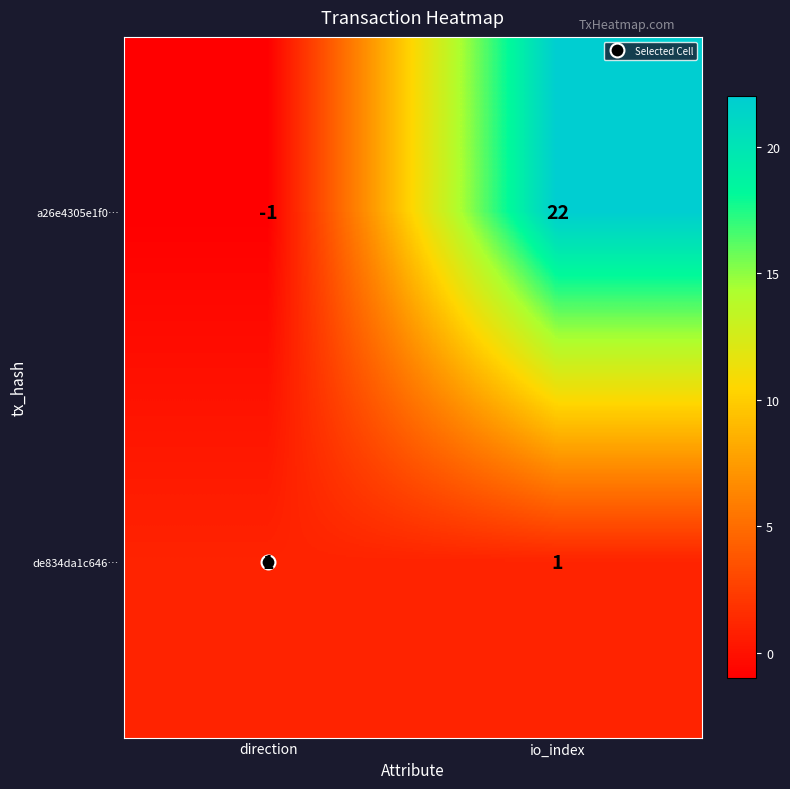

Which series has the widest spread of values?

a26e4305e1f0…